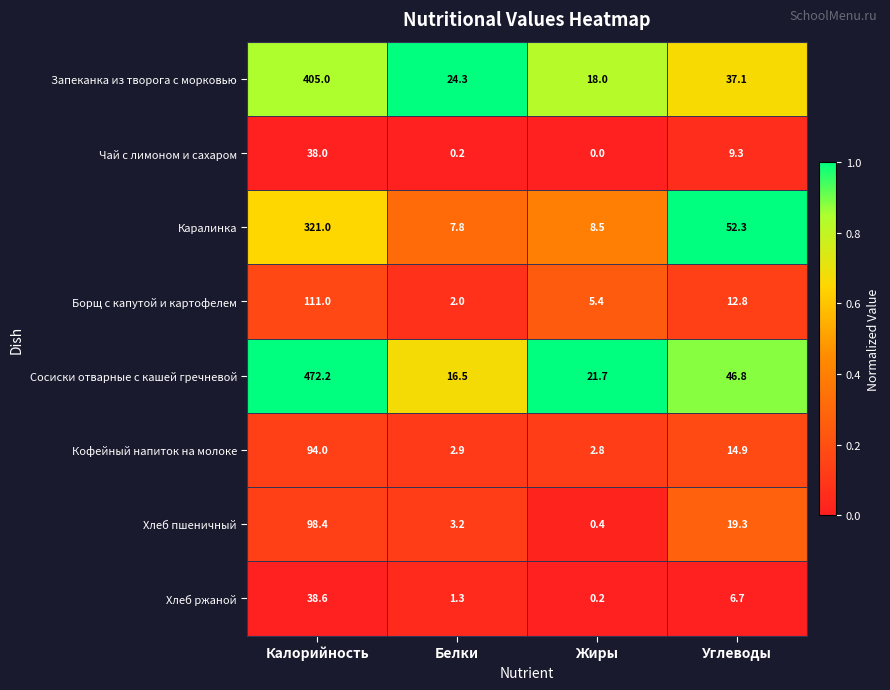

Count the number of categories in the chart.

4